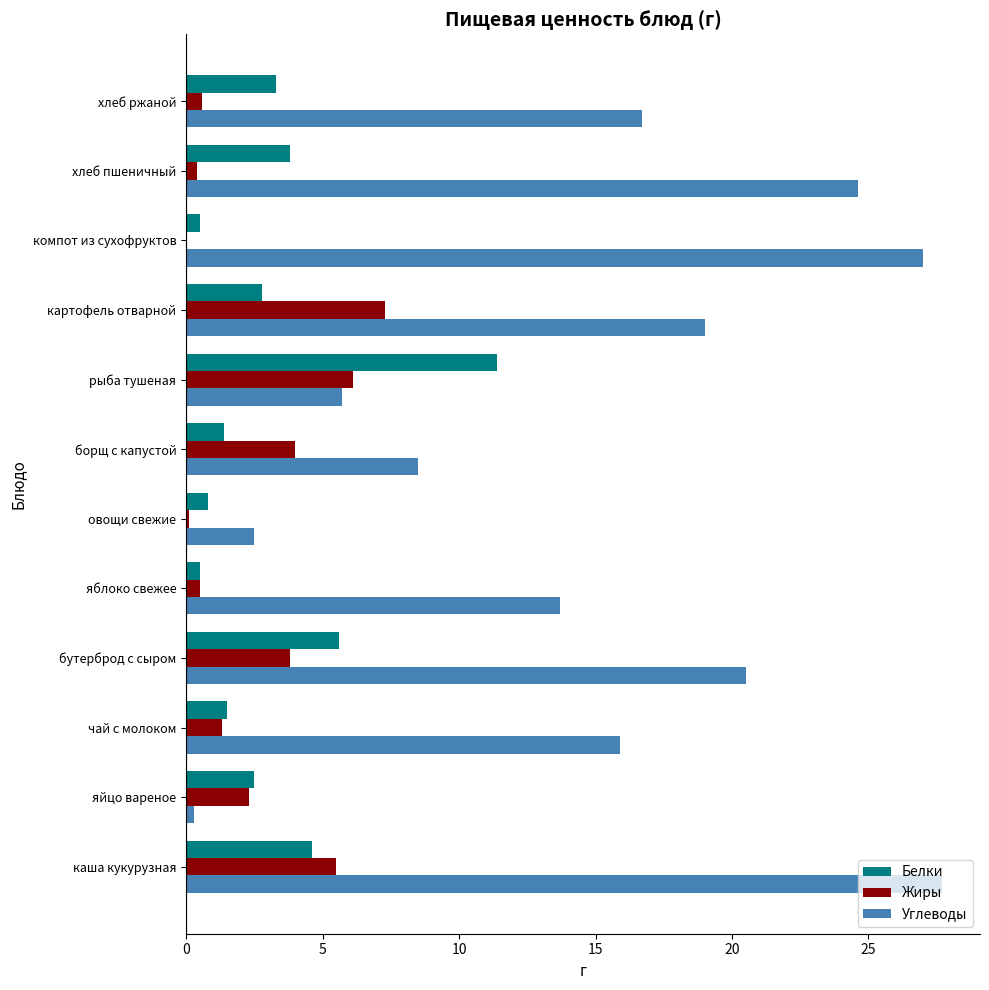

The Белки series shows 3.3 at хлеб ржаной. True or false?

True